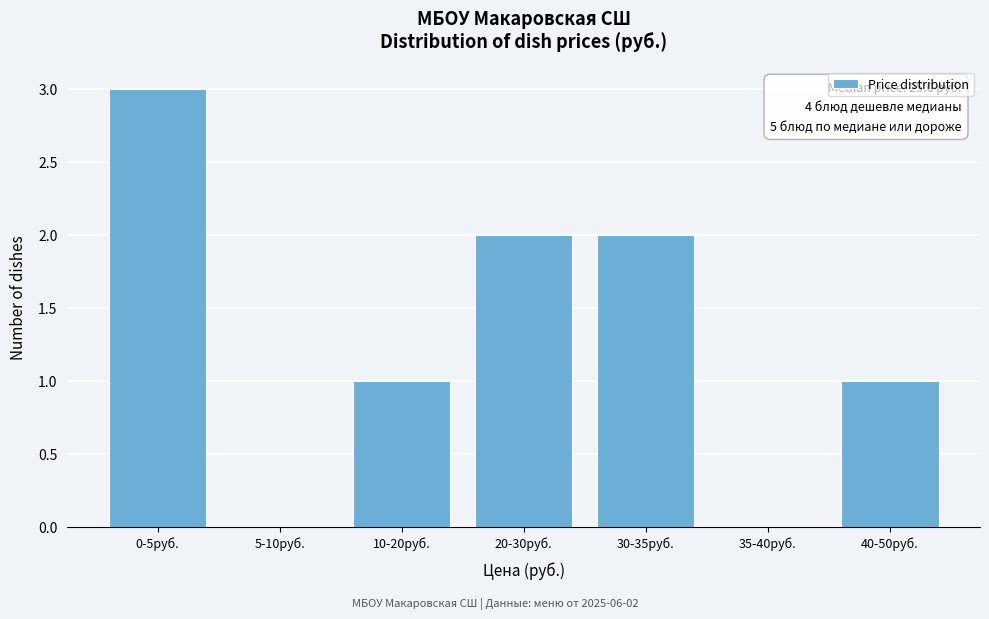

Reading left to right, what are all the values shown in this chart?

0-5руб.=3	5-10руб.=0	10-20руб.=1	20-30руб.=2	30-35руб.=2	35-40руб.=0	40-50руб.=1